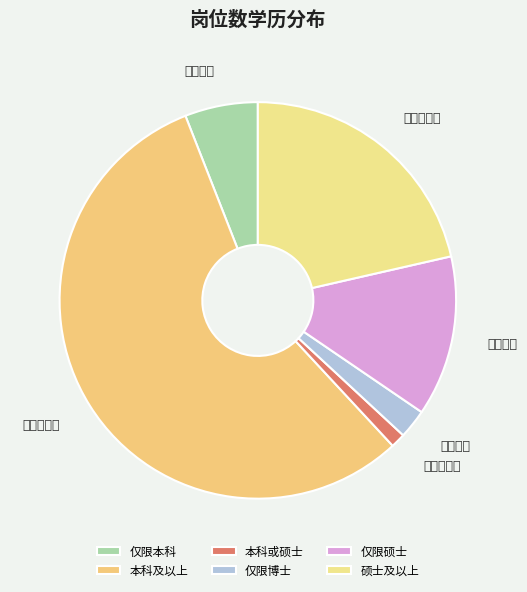

Rank the categories by value from highest to lowest.

本科及以上, 硕士及以上, 仅限硕士, 仅限本科, 仅限博士, 本科或硕士